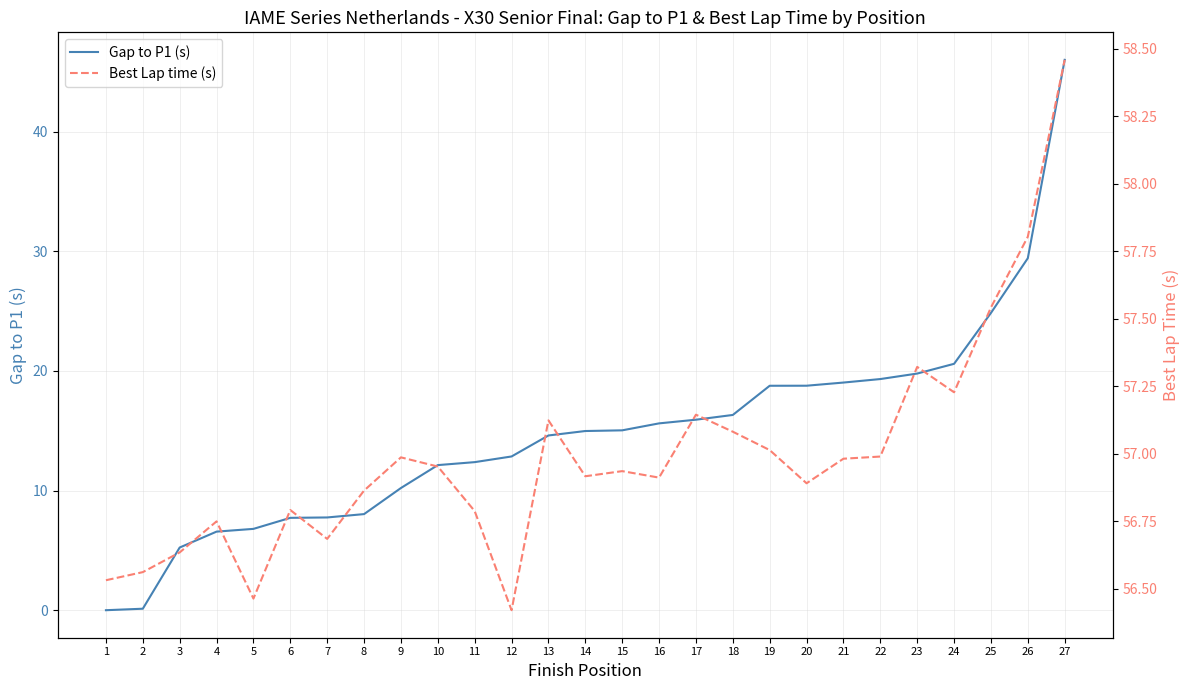

At which category is the sum across all series the highest?

27